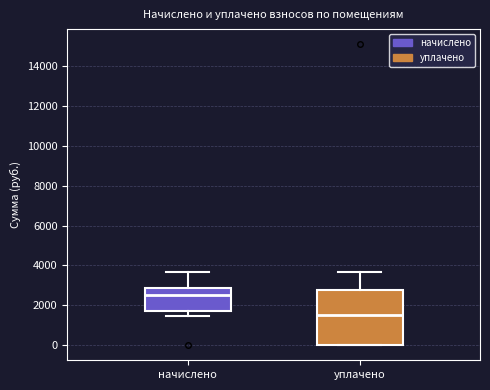

Comparing the boxes themselves (not the whiskers), which one is the tallest?

уплачено